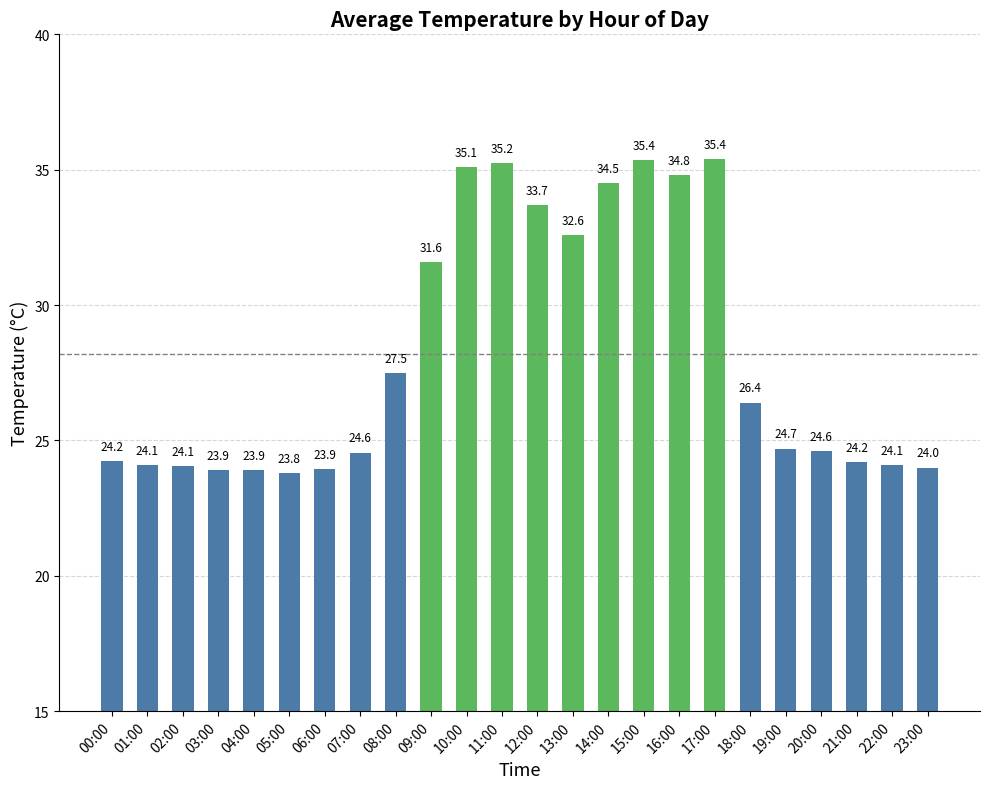

Which category has the lowest value across all series?

05:00